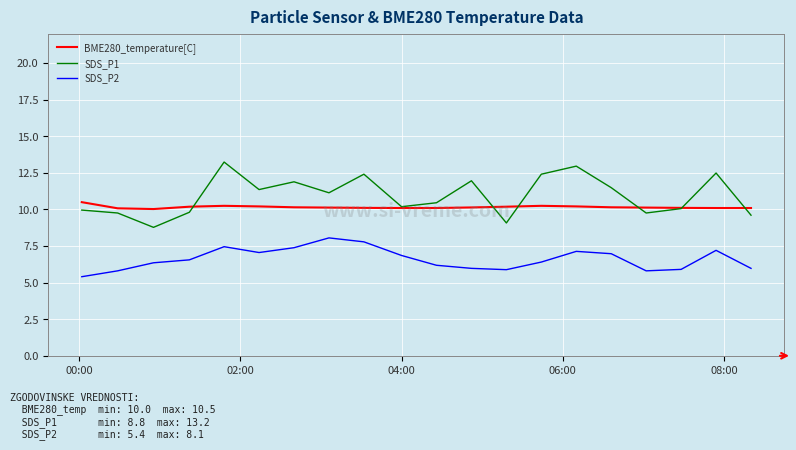

True or false: SDS_P1 and SDS_P2 cross at least once.

False